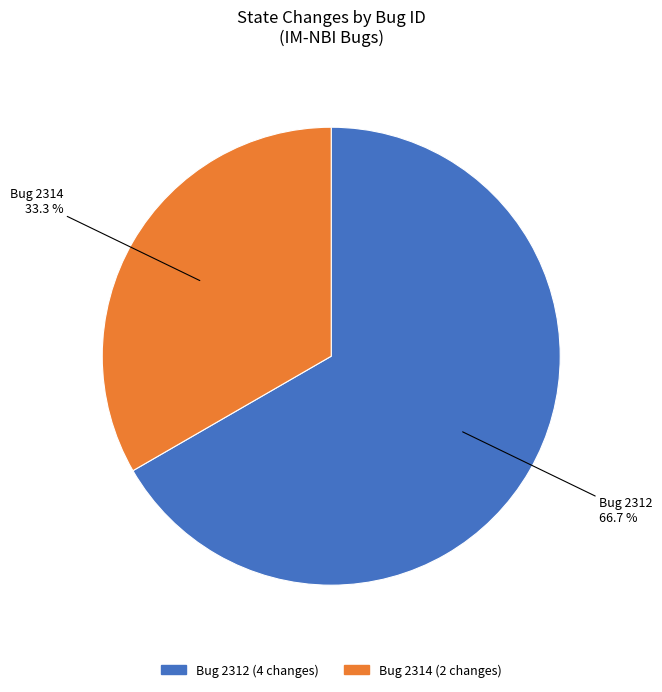

What is the majority slice?

Bug 2312